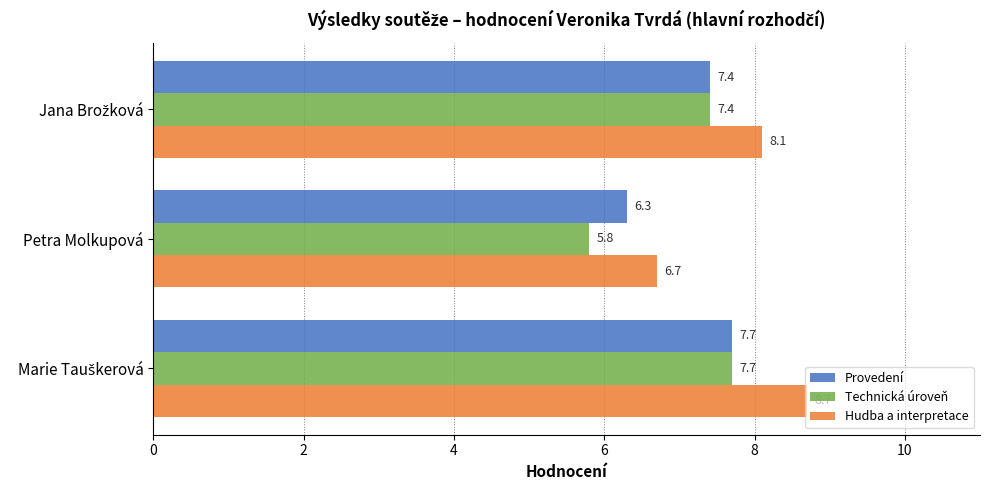

What is the approximate value of Hudba a interpretace at Petra Molkupová?

6.7